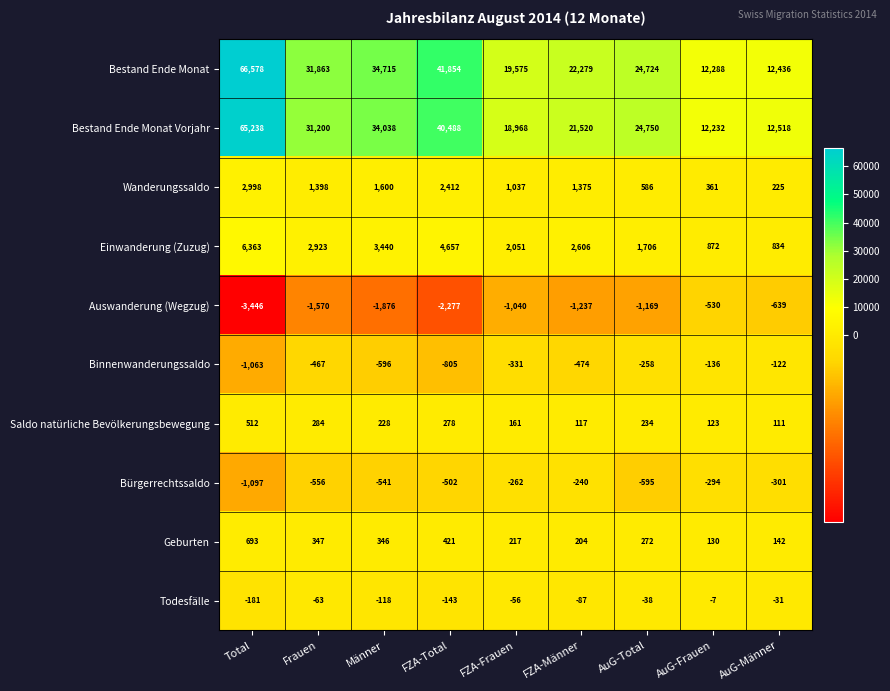

List the series in order of their peak value, lowest first.

Auswanderung (Wegzug), Bürgerrechtssaldo, Binnenwanderungssaldo, Todesfälle, Saldo natürliche Bevölkerungsbewegung, Geburten, Wanderungssaldo, Einwanderung (Zuzug), Bestand Ende Monat Vorjahr, Bestand Ende Monat